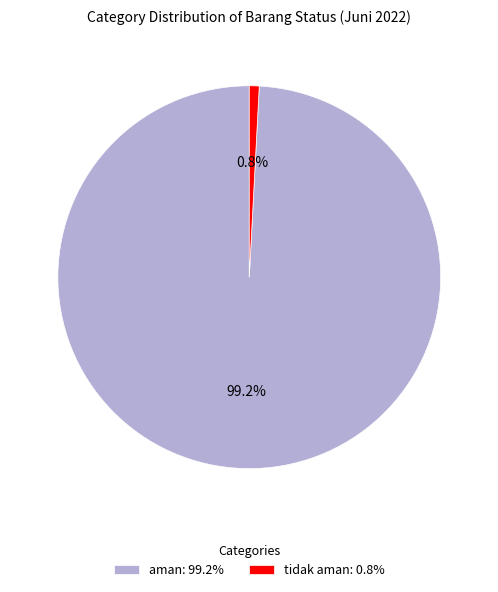

How many slices are in this pie chart?

2